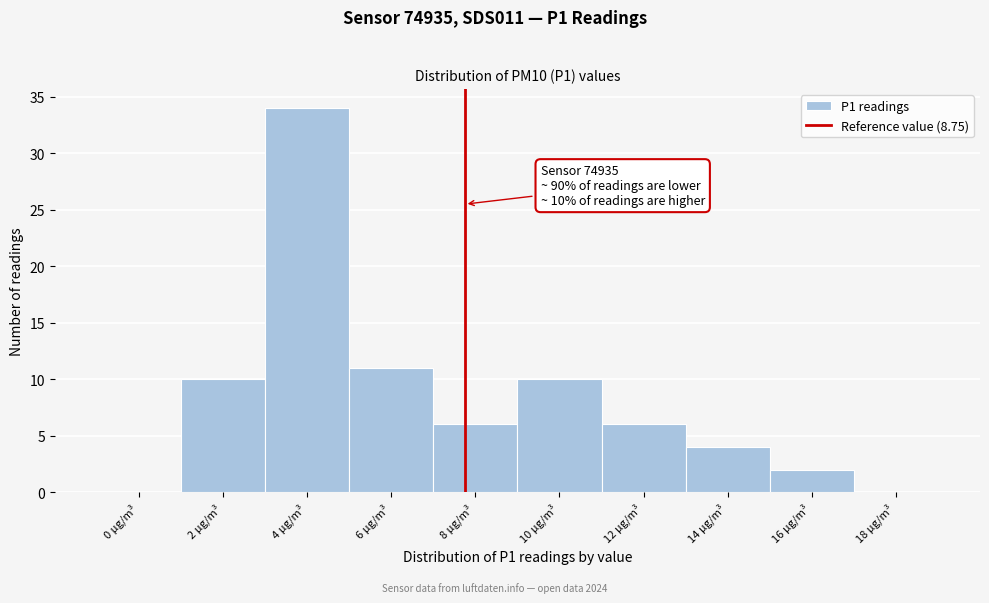

Reading left to right, extract all data points from this chart.

0 µg/m³=0	2 µg/m³=10	4 µg/m³=34	6 µg/m³=11	8 µg/m³=6	10 µg/m³=10	12 µg/m³=6	14 µg/m³=4	16 µg/m³=2	18 µg/m³=0